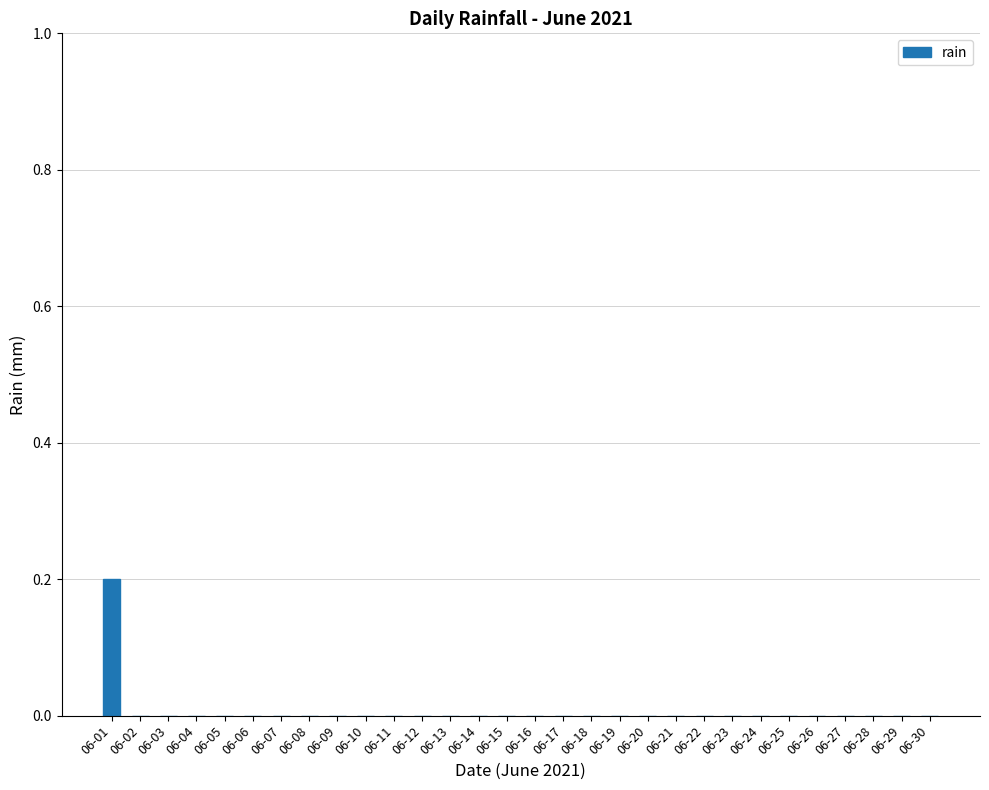

Which category has the highest value across all series?

06-01